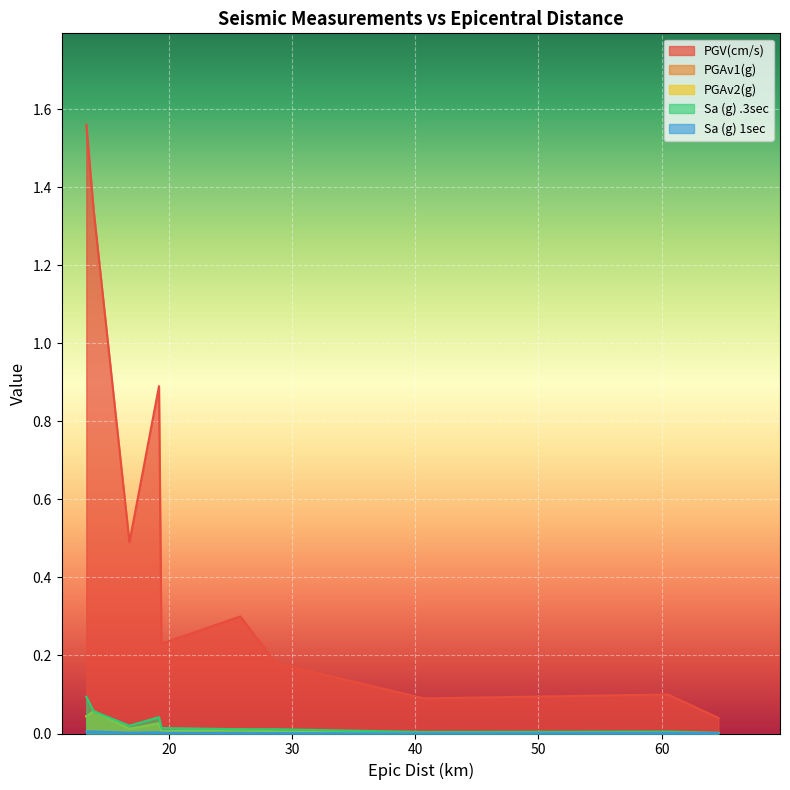

List the series in order of their peak value, lowest first.

Sa (g) 1sec, PGAv1(g), PGAv2(g), Sa (g) .3sec, PGV(cm/s)